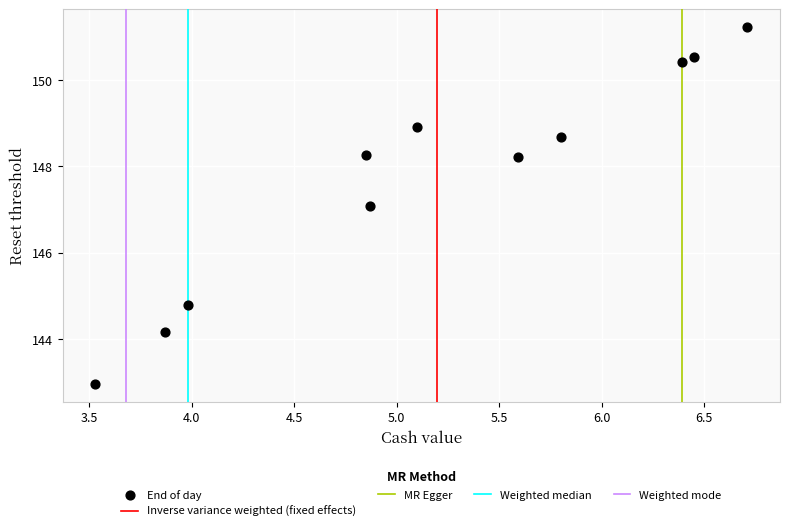

What is the average Y value?

147.8